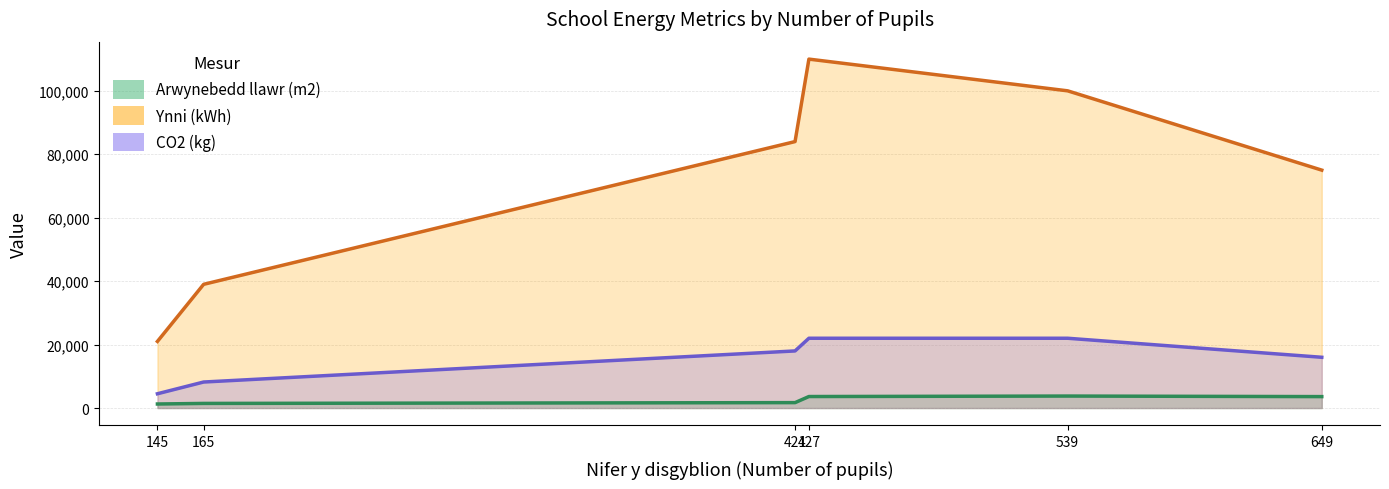

What is the maximum value for Arwynebedd llawr (m2)?

3777